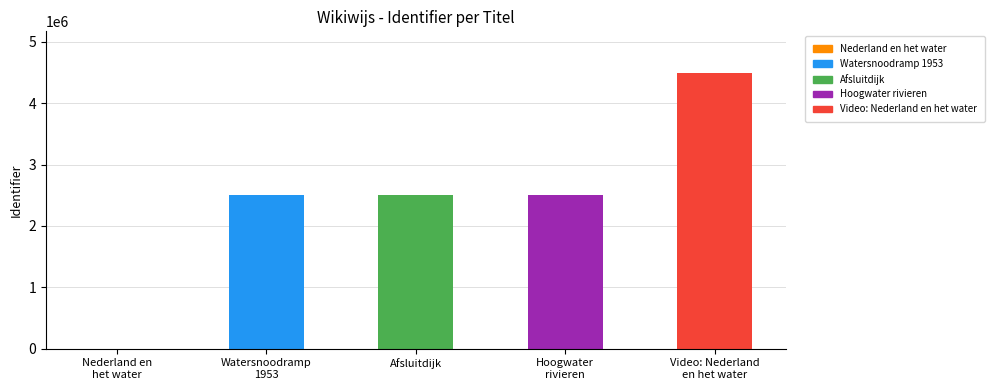

Is it true that the value at Afsluitdijk is 1208640?

False